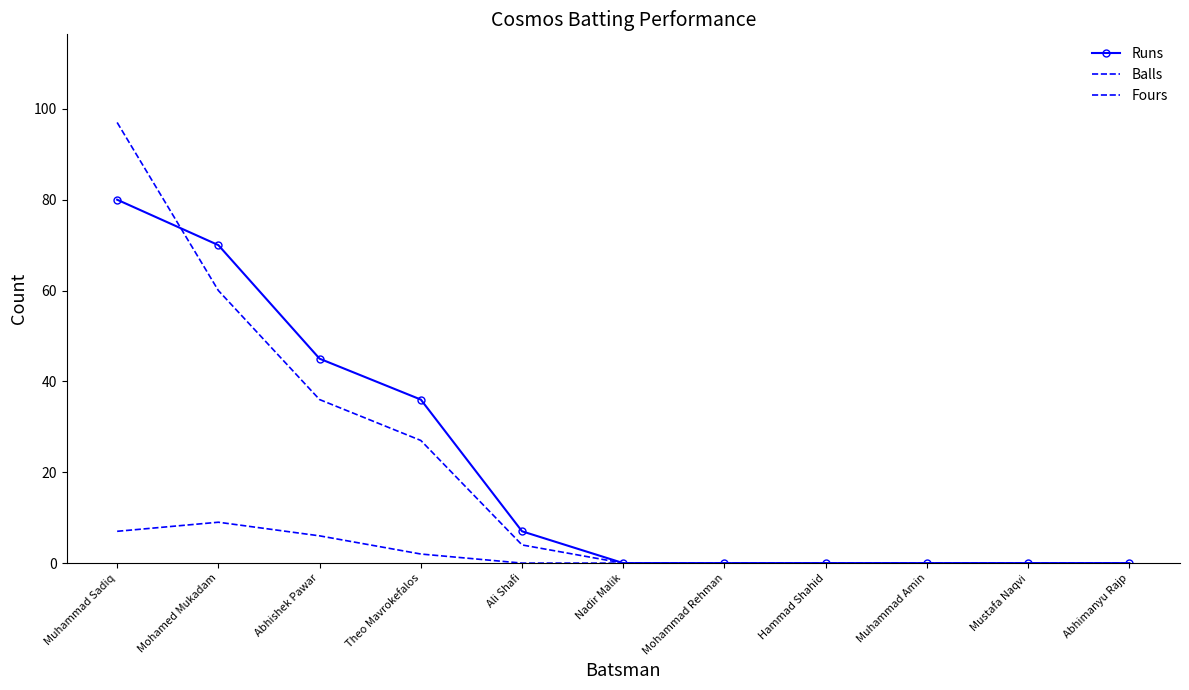

Between Abhishek Pawar and Hammad Shahid, which series saw the biggest shift?

Runs